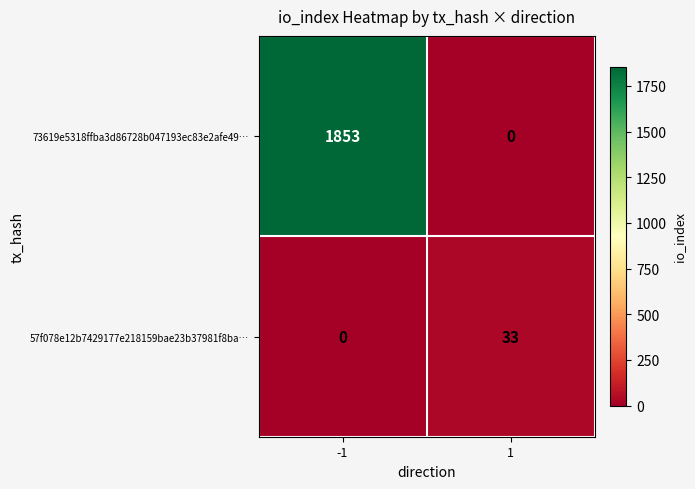

What is the difference between the maximum and minimum values in the 73619e5318ffba3d86728b047193ec83e2afe49… series?

1853